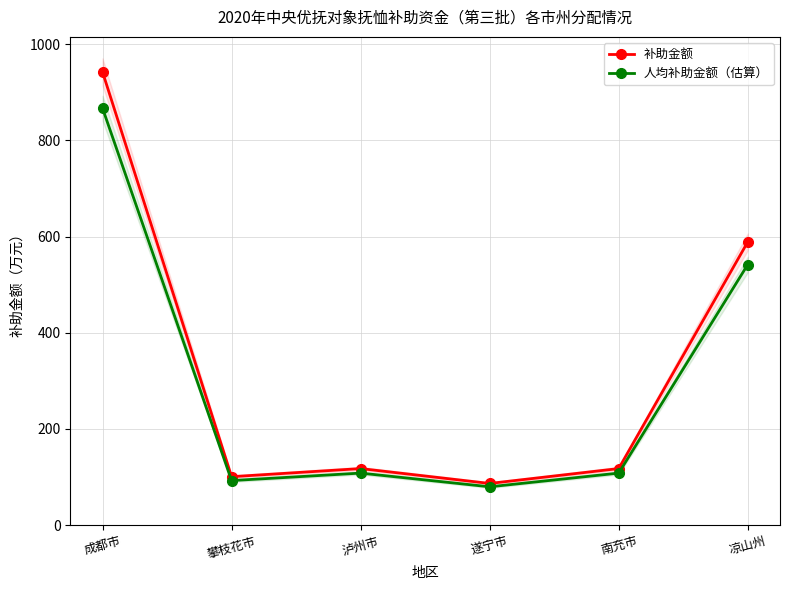

How many data points in 补助金额 are above 117?

4